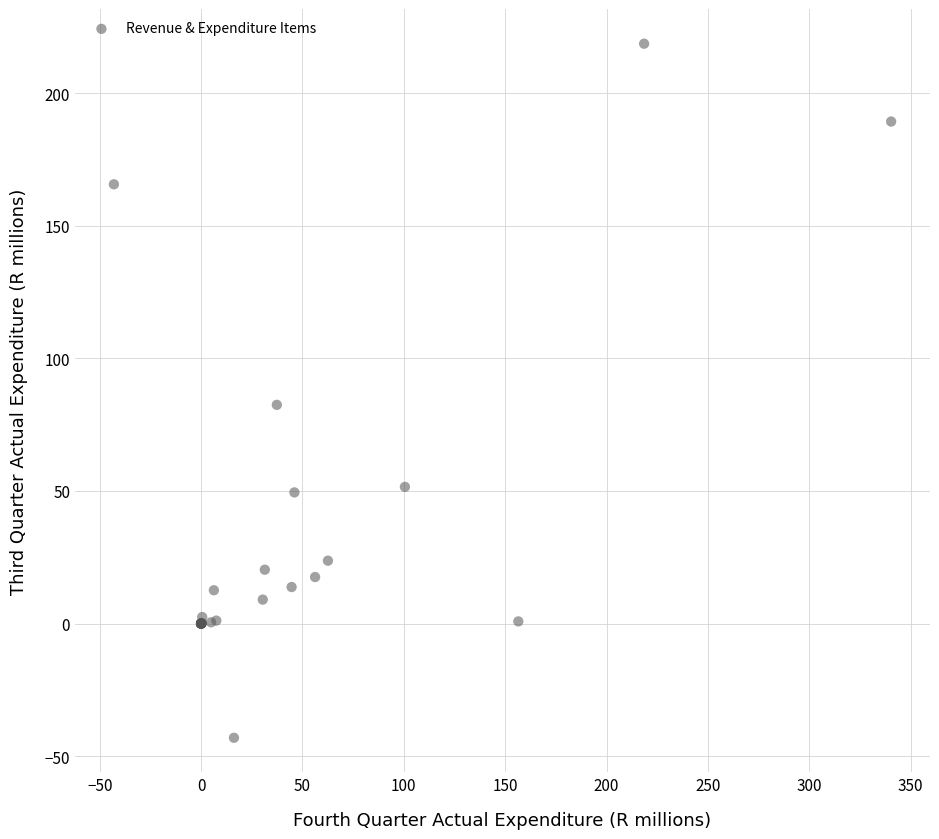

What Y value in the scatter plot is closest to 87?

82.5